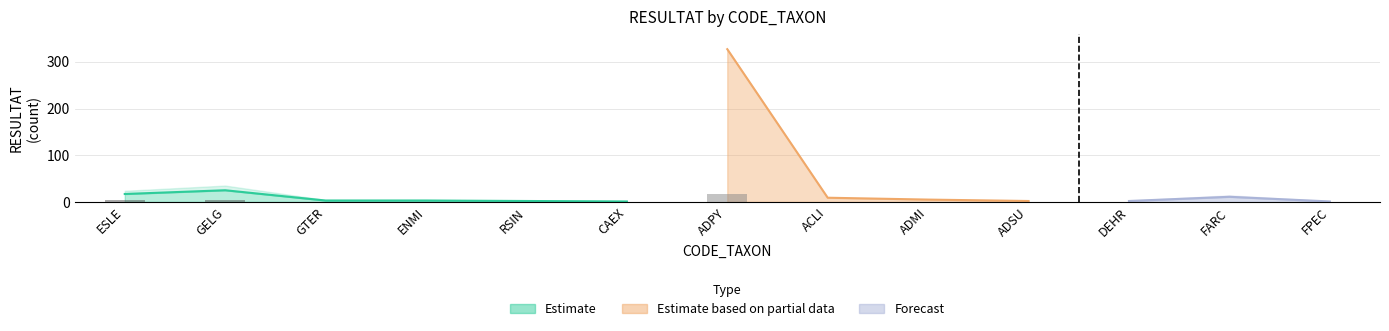

Is it true that the value at FARC is 19?

False